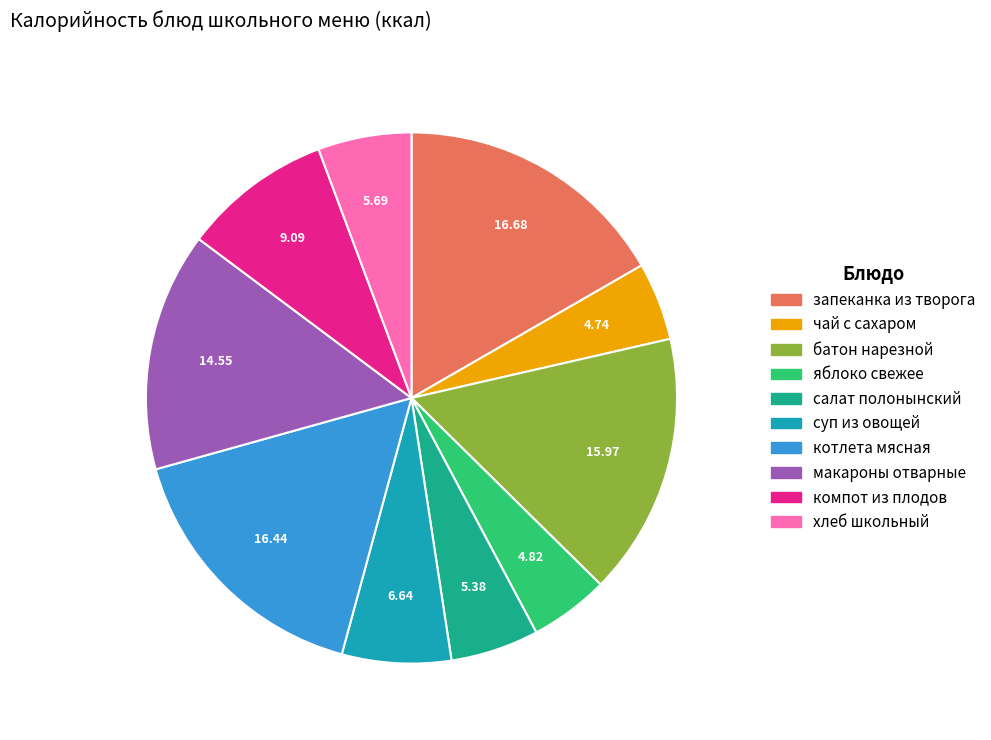

Do чай с сахаром and запеканка из творога together represent more than half of the pie?

No